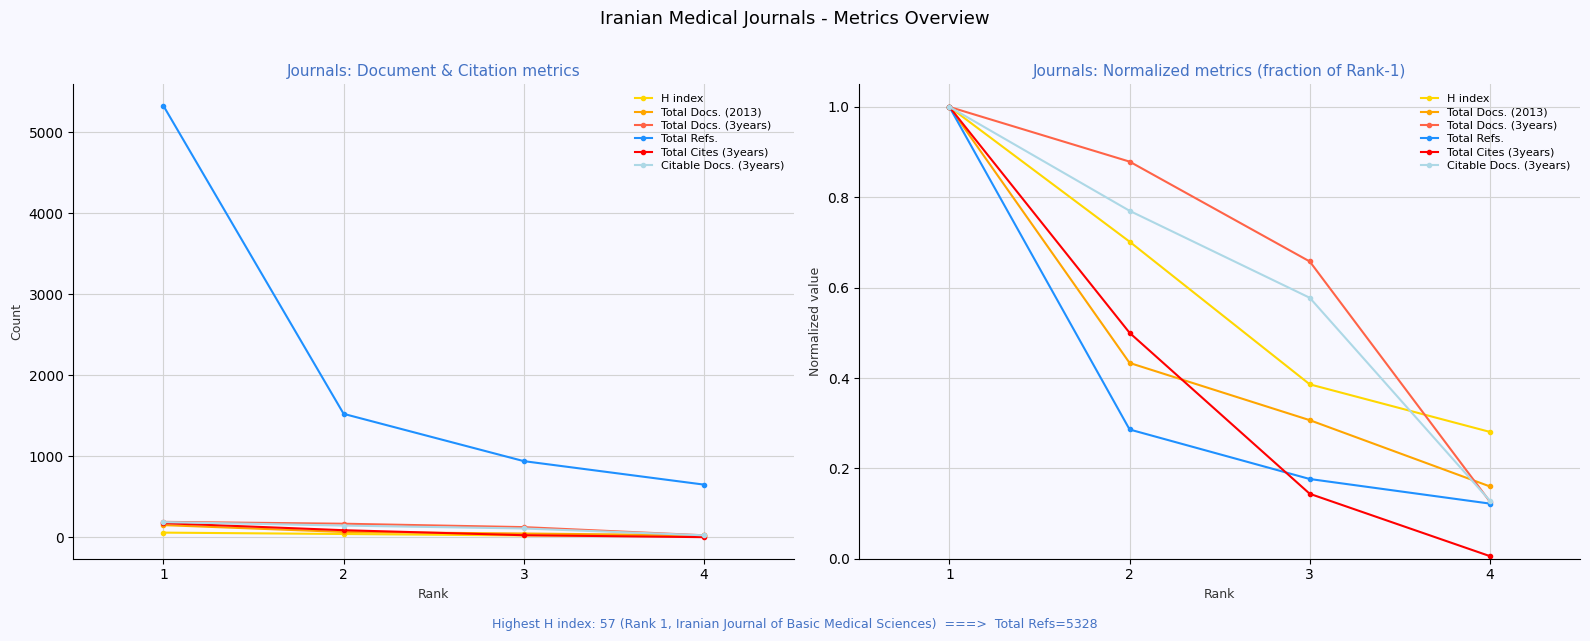

What is the value of the Total Docs. (2013) point at the 1st from the left?

1.0